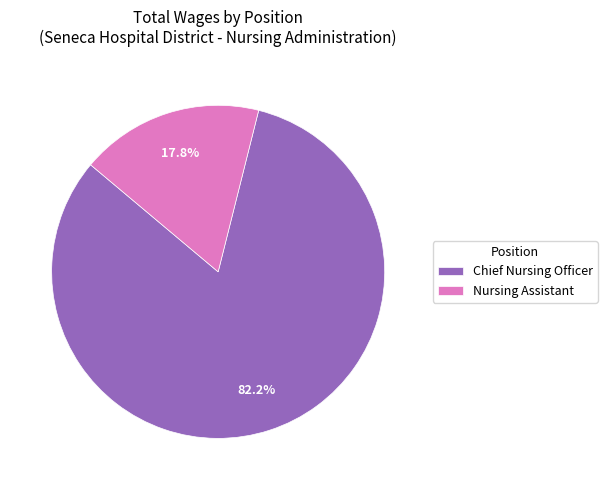

Is it true that Chief Nursing Officer is 82% of the pie?

True